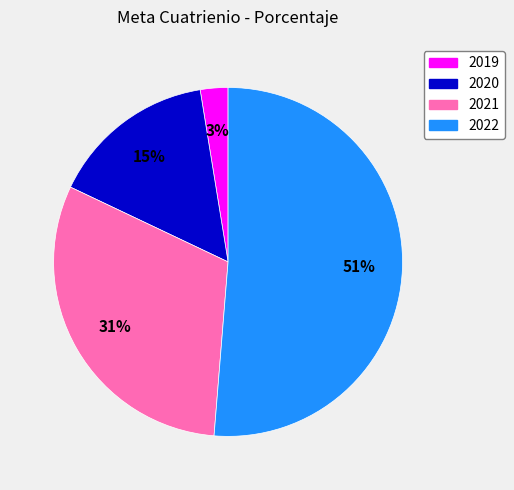

What percentage is the 2021 slice, to the nearest percent?

31%